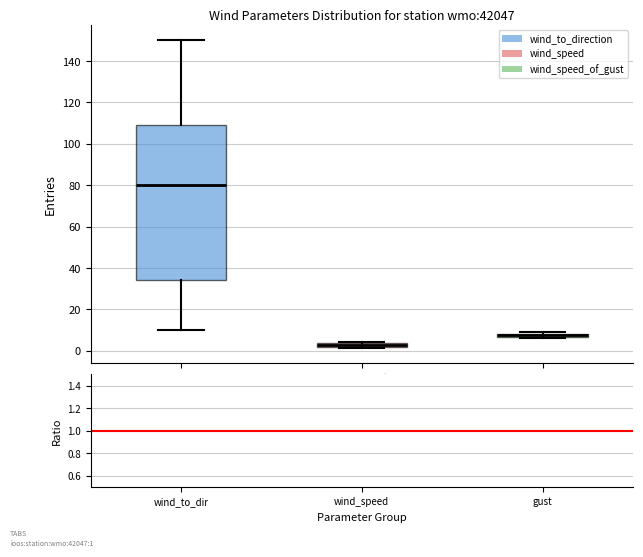

Where does the upper whisker of the box for wind_to_direction end on the y-axis? The values are not printed on the chart, so give them approximately, as read against the axis.

150